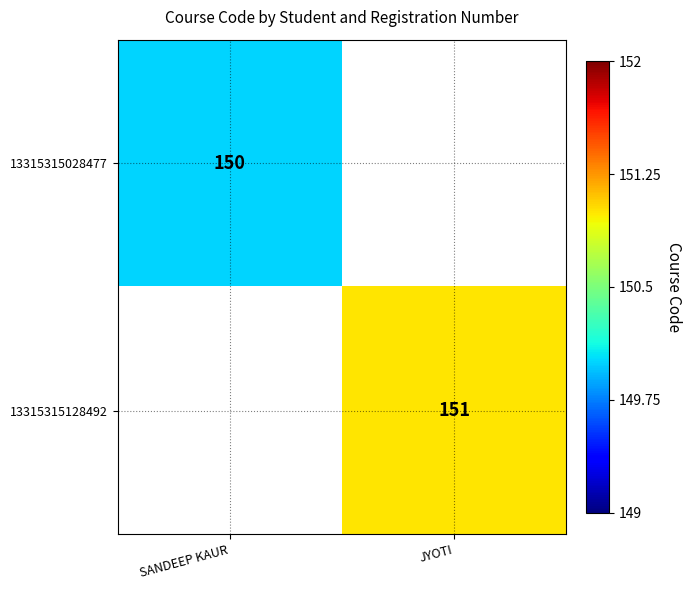

What is the minimum value shown in the chart?

150.0